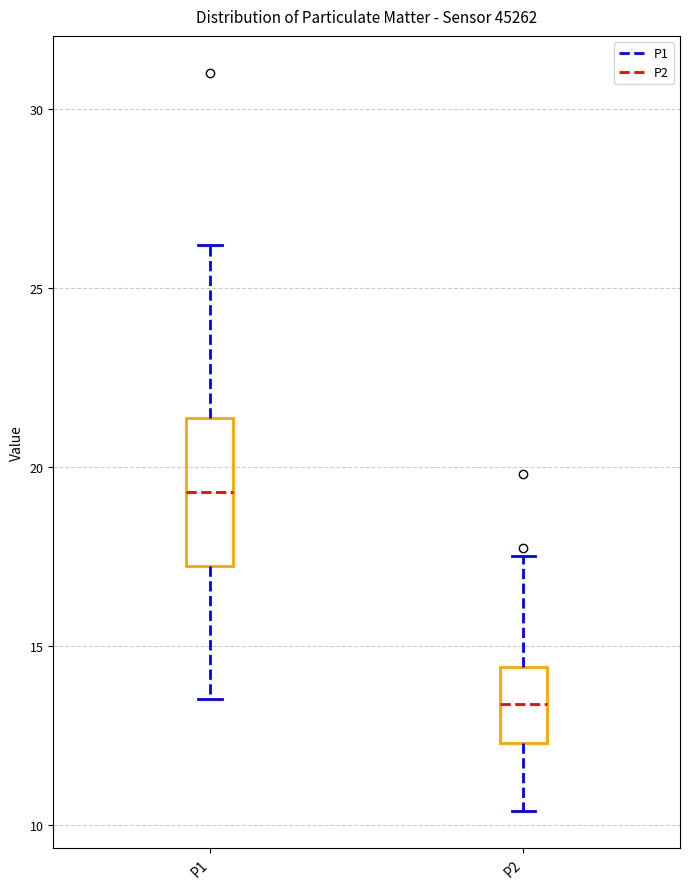

Reading left to right, read every box against the y-axis: the position of its median line, the range the box covers, and the ends of its whiskers. The values are not printed on the chart, so give them approximately, as read against the axis.

P1: median 19.5, box 17.5 to 21.5, whiskers 13.5 to 26.0
P2: median 13.5, box 12.5 to 14.5, whiskers 10.5 to 17.5